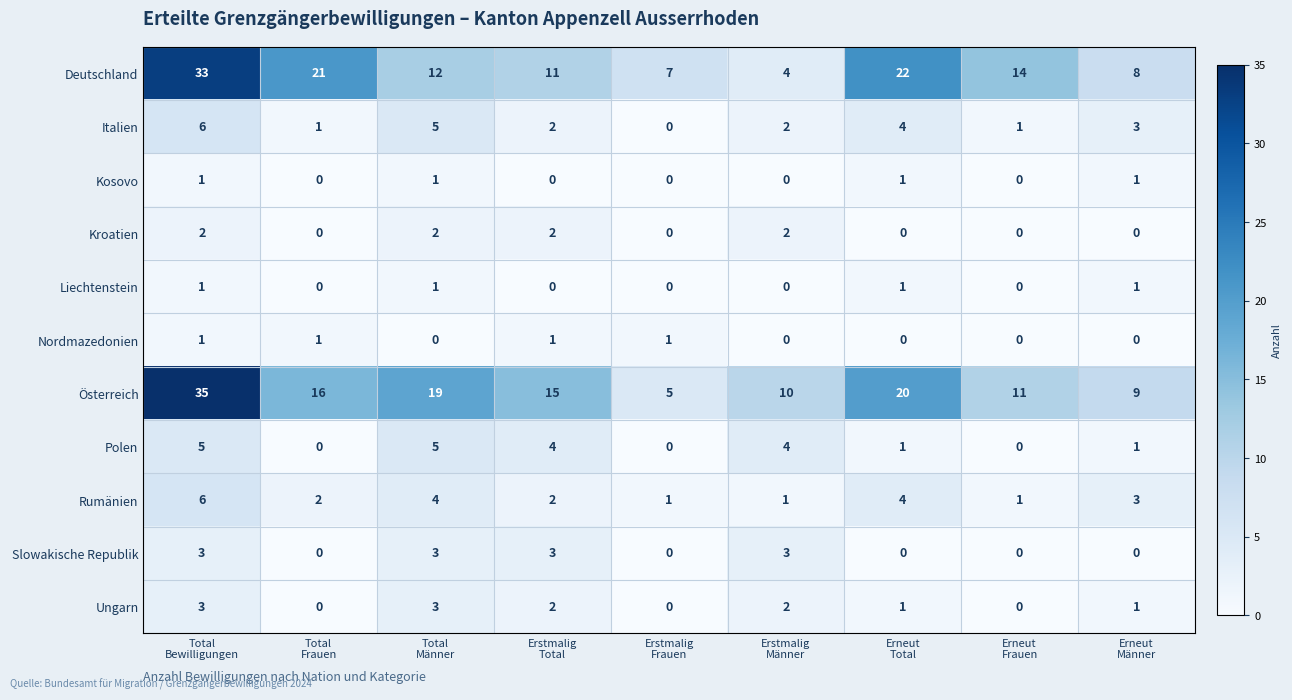

What is the difference between the second highest and second lowest values in the Ungarn series?

3